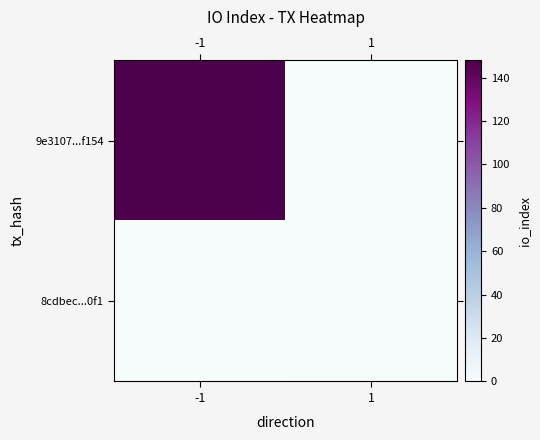

How many data points does each series have?

2